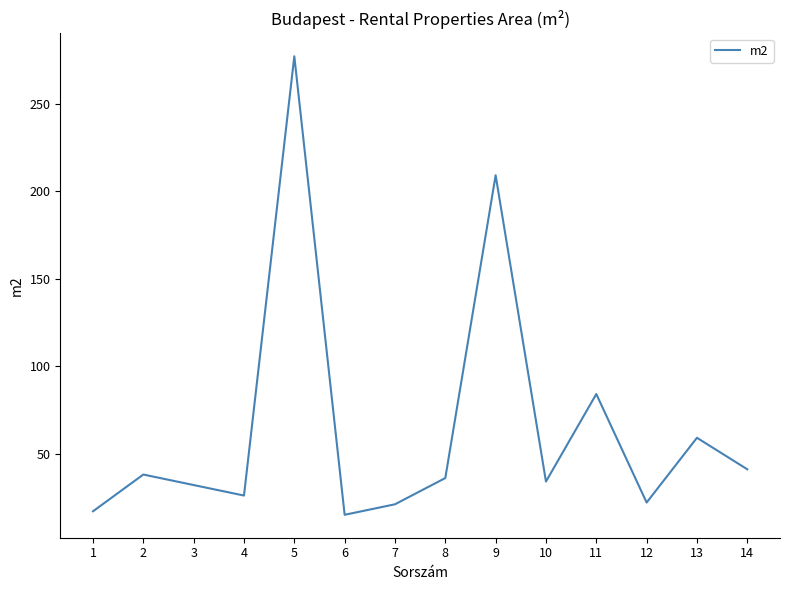

How many lines are shown in the chart?

1